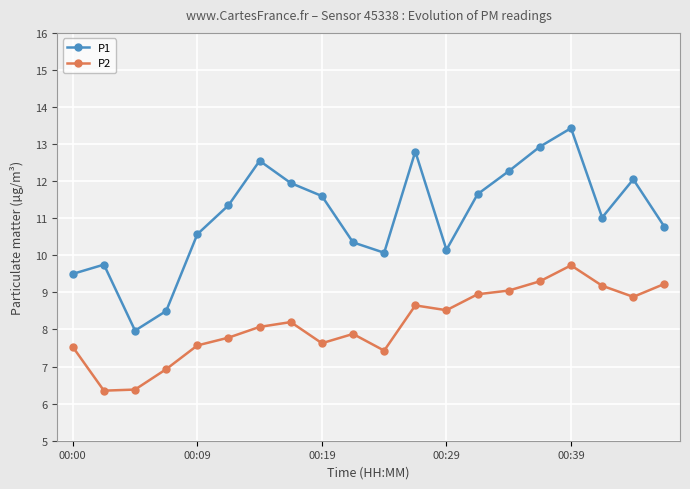

True or false: P1 and P2 intersect in this chart.

False